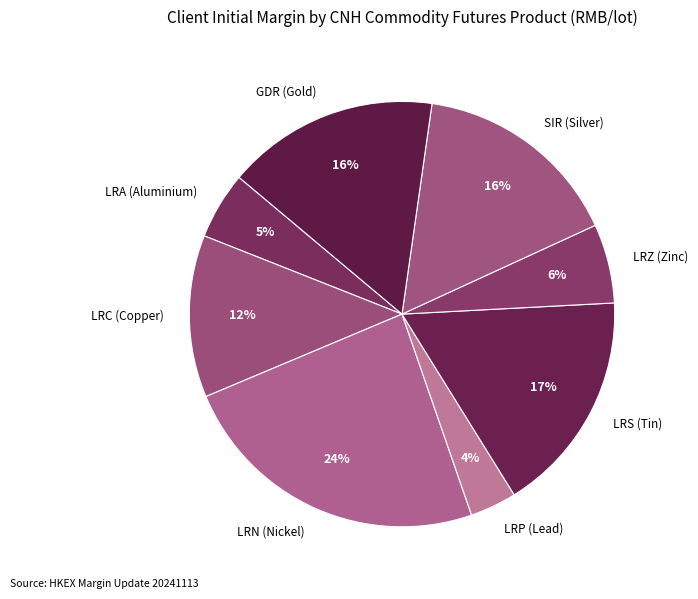

Approximately how many times larger is the value at LRA (Aluminium) compared to LRS (Tin)?

0.3